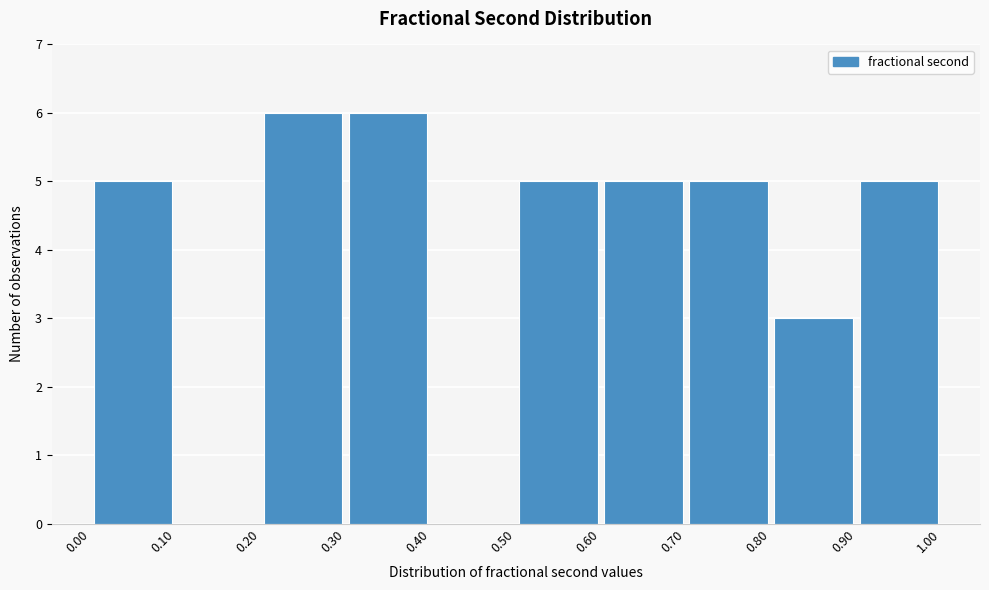

Reading left to right, transcribe this chart: for each bar, give the range it covers on the x-axis and its height. The values are not printed on the chart, so give them approximately, as read against the axis.

0.00 to 0.10: 5
0.10 to 0.20: 0
0.20 to 0.30: 6
0.30 to 0.40: 6
0.40 to 0.50: 0
0.50 to 0.60: 5
0.60 to 0.70: 5
0.70 to 0.80: 5
0.80 to 0.90: 3
0.90 to 1.00: 5